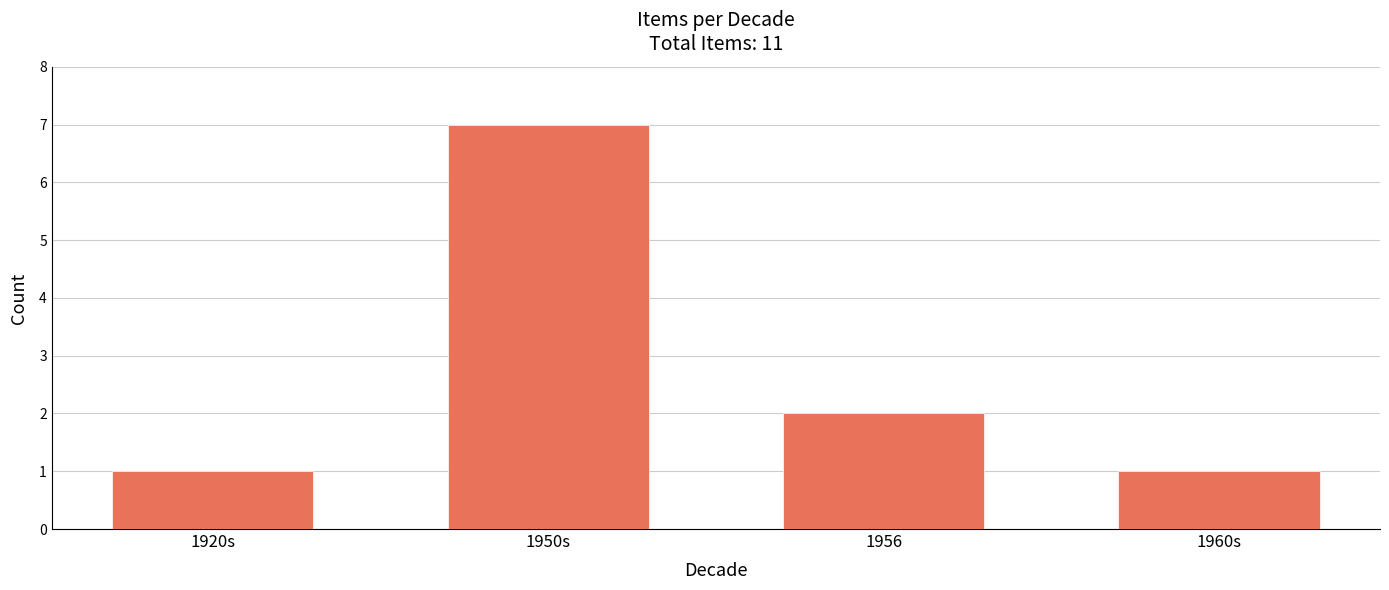

What is the value of the 2nd bar from the left?

7